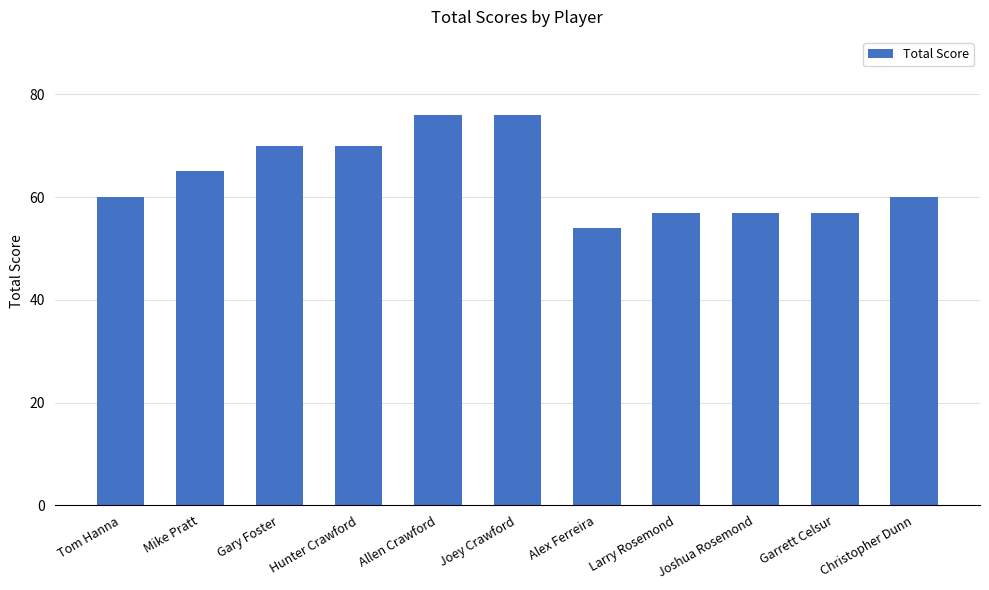

Reading left to right, what are all the values shown in this chart?

60	65	70	70	76	76	54	57	57	57	60